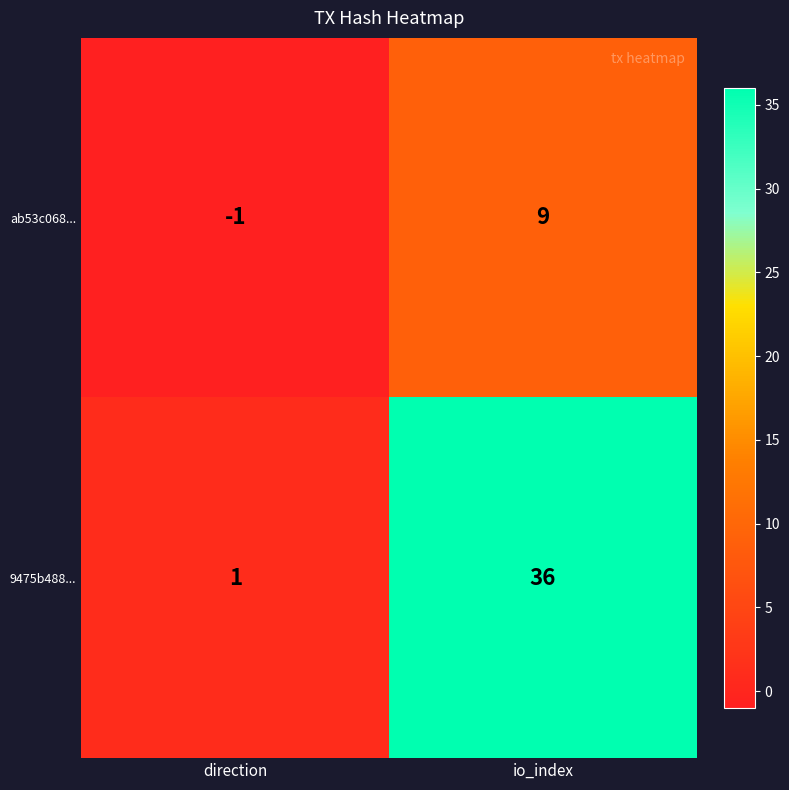

What is the maximum value shown in the chart?

36